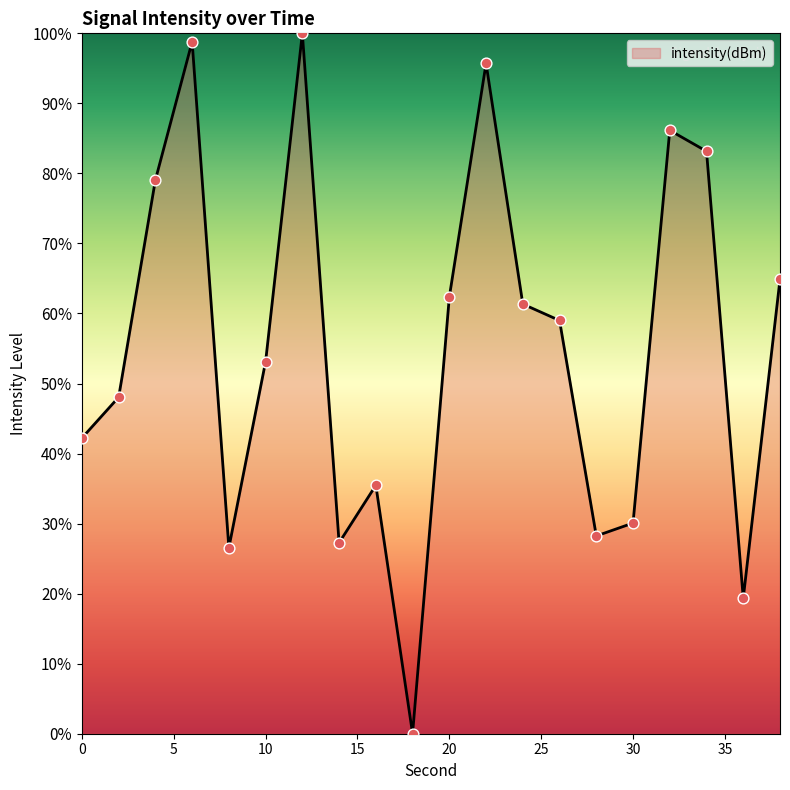

What is the maximum value shown in the chart?

100.0